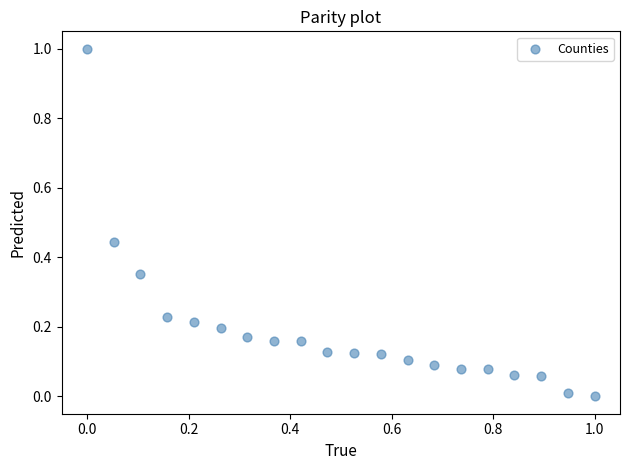

What is the range of X values (max minus min)?

1.0